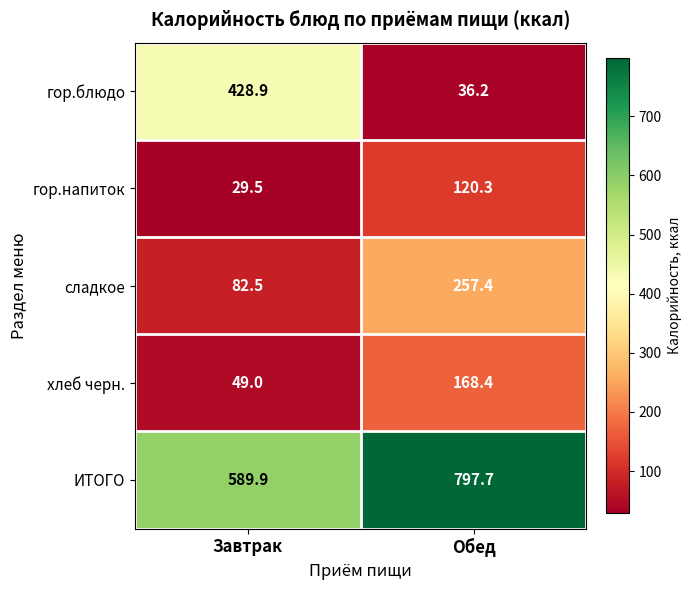

What is the greatest value displayed?

797.7